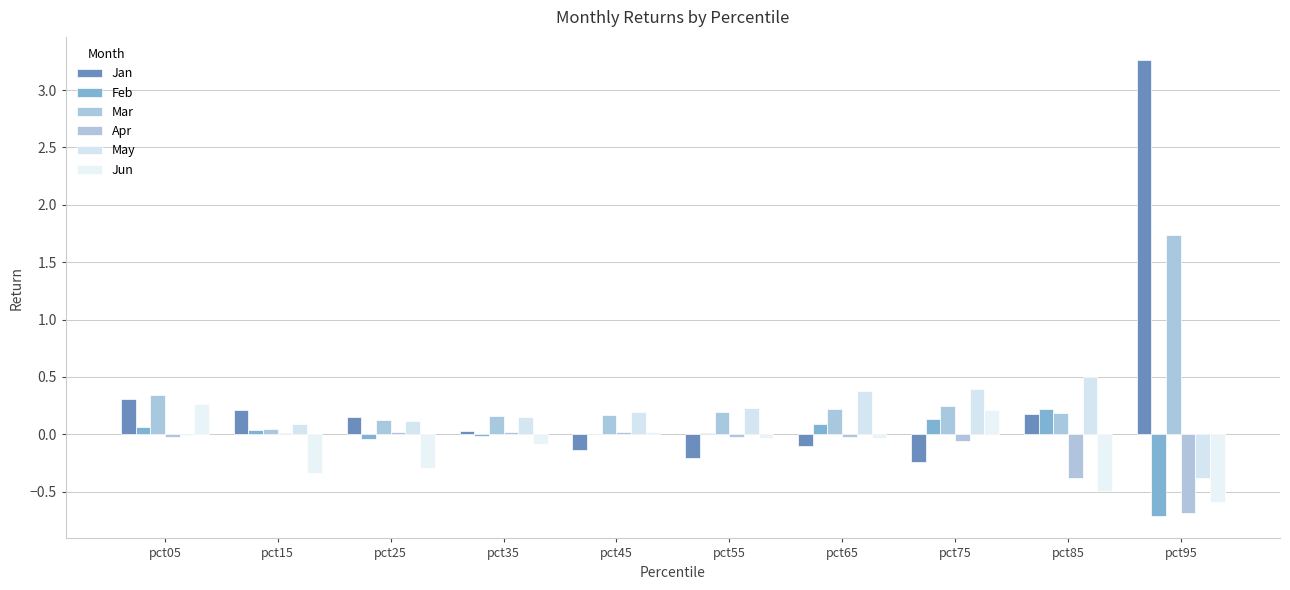

At which label is Mar closest to 0?

pct15